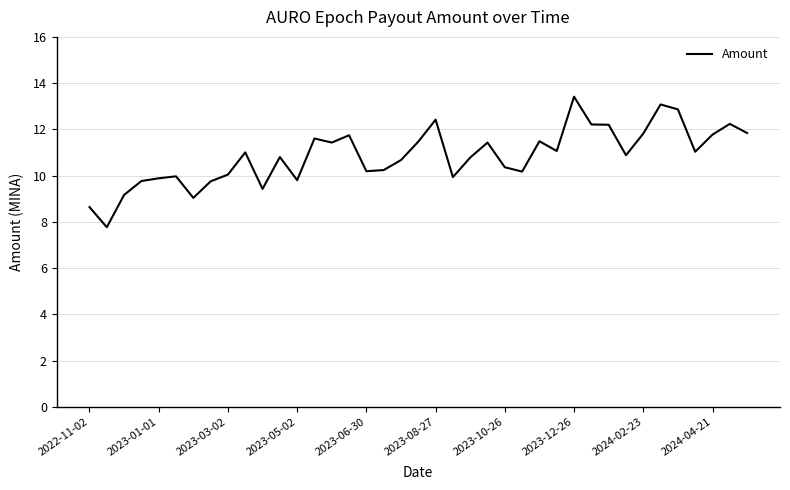

What is the minimum value shown in the chart?

7.8